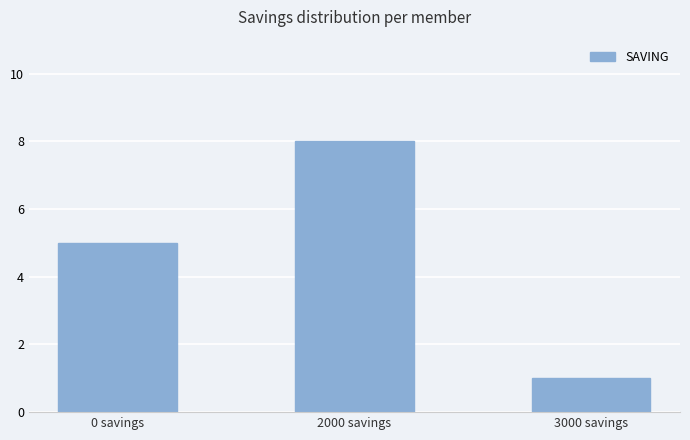

What position from the left is 0 savings?

1